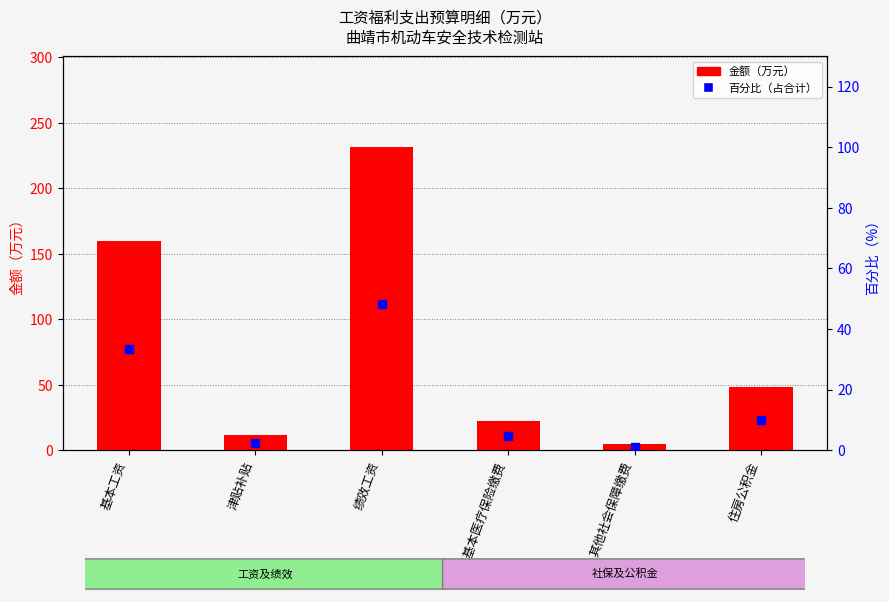

At how many categories does at least one series exceed 158?

2